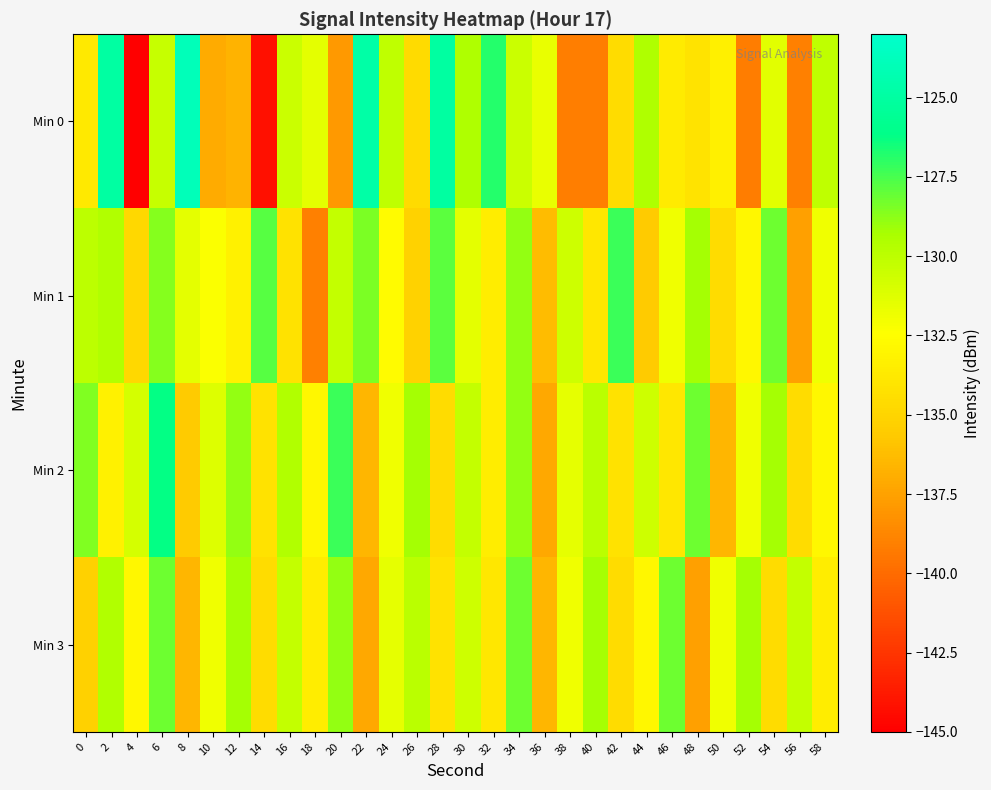

Reading left to right, what are all the values shown in this chart?

Min 0: 0=-133.8	2=-124.9	4=-145.2	6=-130.4	8=-123.9	10=-137.0	12=-136.7	14=-144.2	16=-130.5	18=-131.5	20=-137.9	22=-124.8	24=-130.1	26=-134.7	28=-125.1	30=-129.5	32=-126.8	34=-130.5	36=-131.7	38=-139.1	40=-139.1	42=-134.6	44=-129.5	46=-133.7	48=-134.1	50=-133.3	52=-139.2	54=-131.4	56=-139.1	58=-130.1
Min 1: 0=-130.0	2=-129.6	4=-134.9	6=-128.6	8=-131.4	10=-132.3	12=-133.2	14=-127.8	16=-134.3	18=-139.0	20=-130.2	22=-128.5	24=-132.7	26=-135.1	28=-127.9	30=-131.5	32=-133.6	34=-128.9	36=-136.2	38=-130.6	40=-133.9	42=-127.2	44=-135.6	46=-131.9	48=-129.2	50=-134.6	52=-132.9	54=-128.2	56=-137.6	58=-131.9
Min 2: 0=-128.6	2=-133.2	4=-130.9	6=-126.2	8=-135.6	10=-131.2	12=-128.9	14=-134.2	16=-129.6	18=-132.9	20=-127.2	22=-136.6	24=-131.9	26=-129.2	28=-134.6	30=-130.2	32=-133.6	34=-128.9	36=-137.2	38=-131.6	40=-129.9	42=-134.2	44=-130.6	46=-133.9	48=-128.2	50=-136.6	52=-131.9	54=-129.2	56=-134.6	58=-132.9
Min 3: 0=-135.2	2=-129.6	4=-132.9	6=-128.2	8=-136.6	10=-131.9	12=-129.2	14=-134.6	16=-130.2	18=-133.6	20=-128.9	22=-137.2	24=-131.6	26=-129.9	28=-134.2	30=-130.6	32=-133.9	34=-128.2	36=-136.6	38=-131.9	40=-129.2	42=-134.6	44=-132.9	46=-128.2	48=-137.6	50=-131.9	52=-129.2	54=-134.6	56=-130.2	58=-133.6